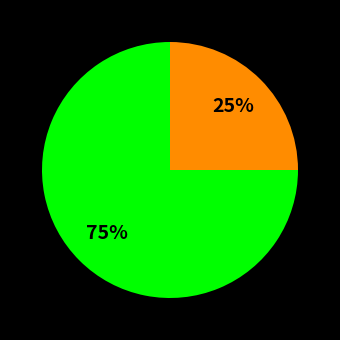

To the nearest percent, what is the difference between the largest and smallest slice percentages?

50%